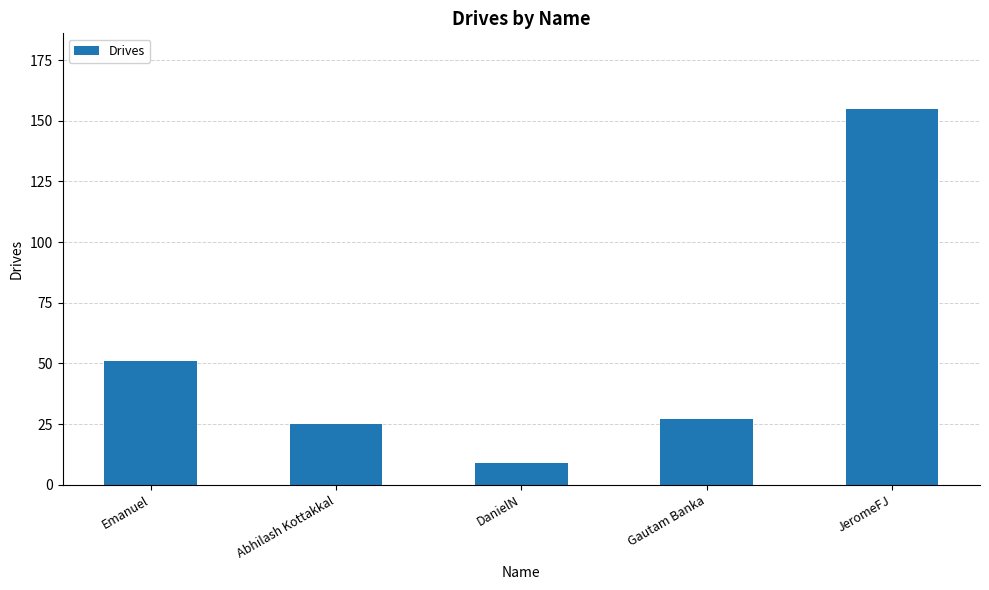

List the labels in order of value, largest first.

JeromeFJ, Emanuel, Gautam Banka, Abhilash Kottakkal, DanielN